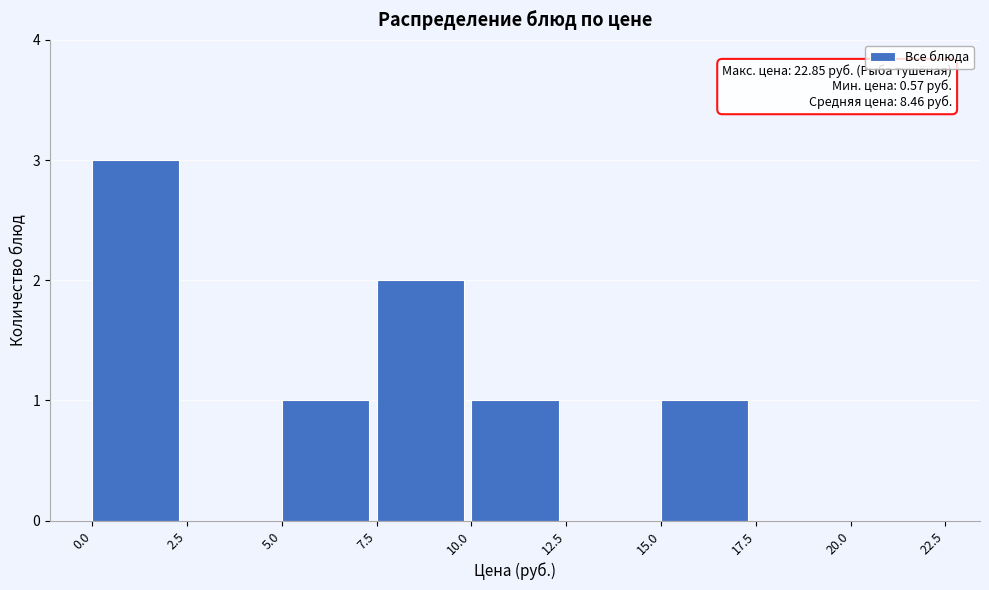

Which range on the x-axis has the tallest bar?

0.0 to 2.5